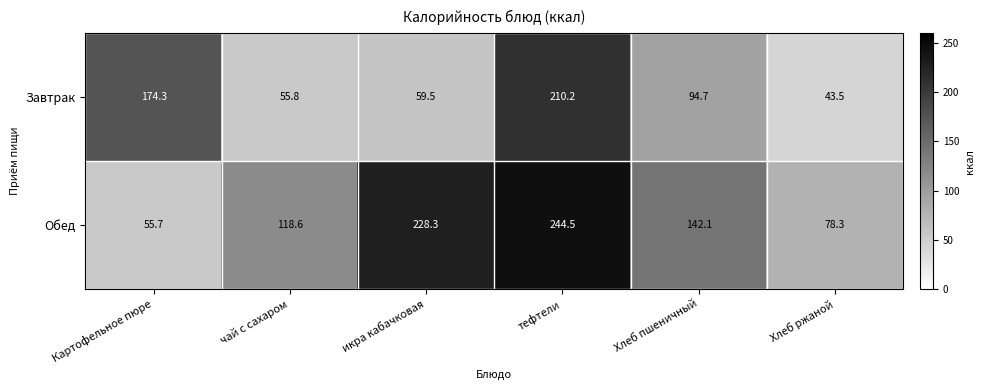

The Завтрак series shows 174.3 at Картофельное пюре. True or false?

True